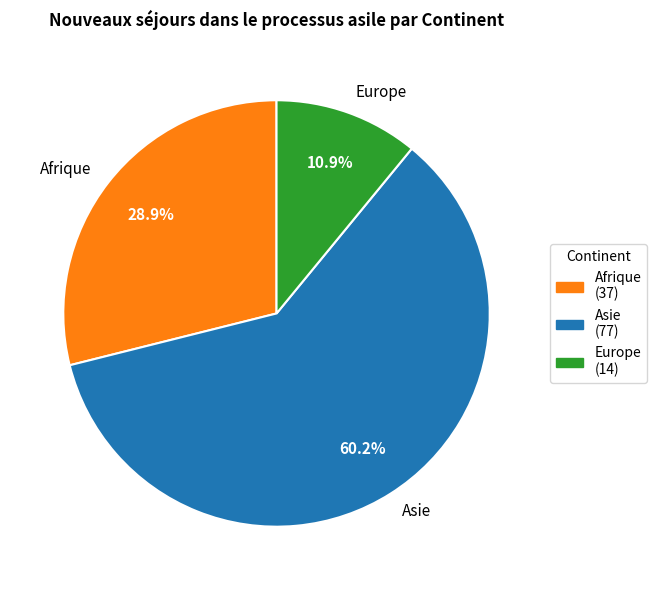

The Asie slice represents 60% of the pie. True or false?

True